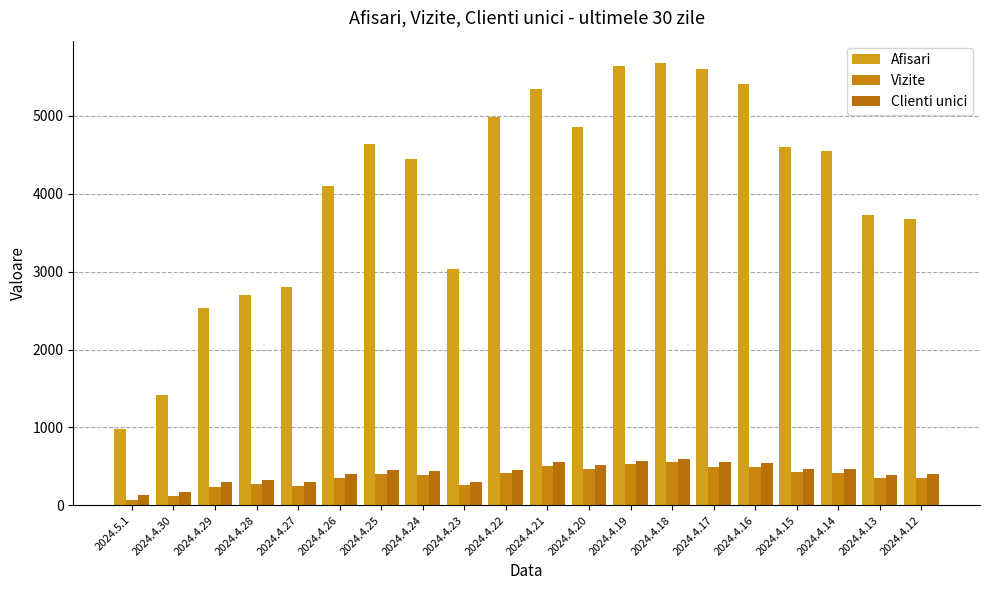

How many bars are there in total?

60